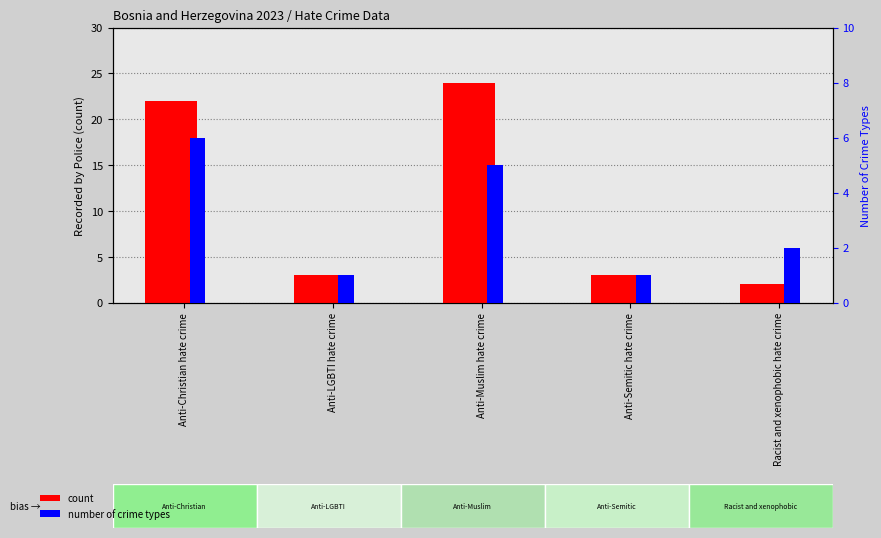

What is the approximate value of number of crime types at Anti-Muslim hate crime?

5